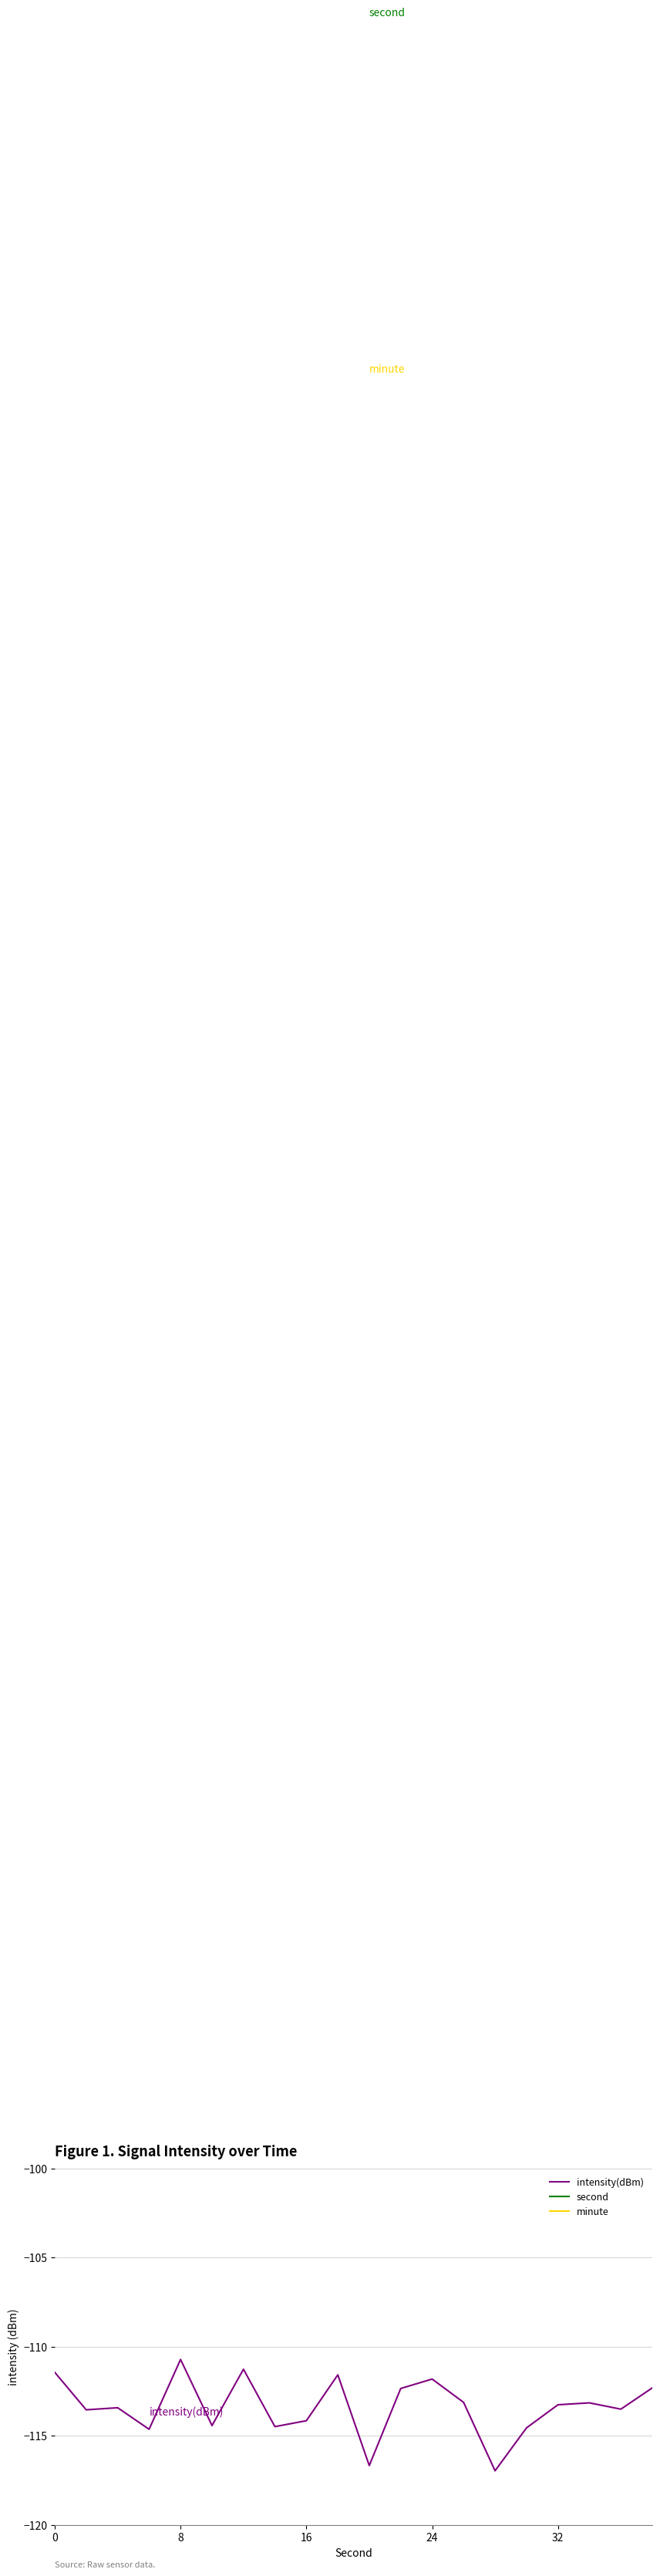

At which category is the sum across all series the highest?

19